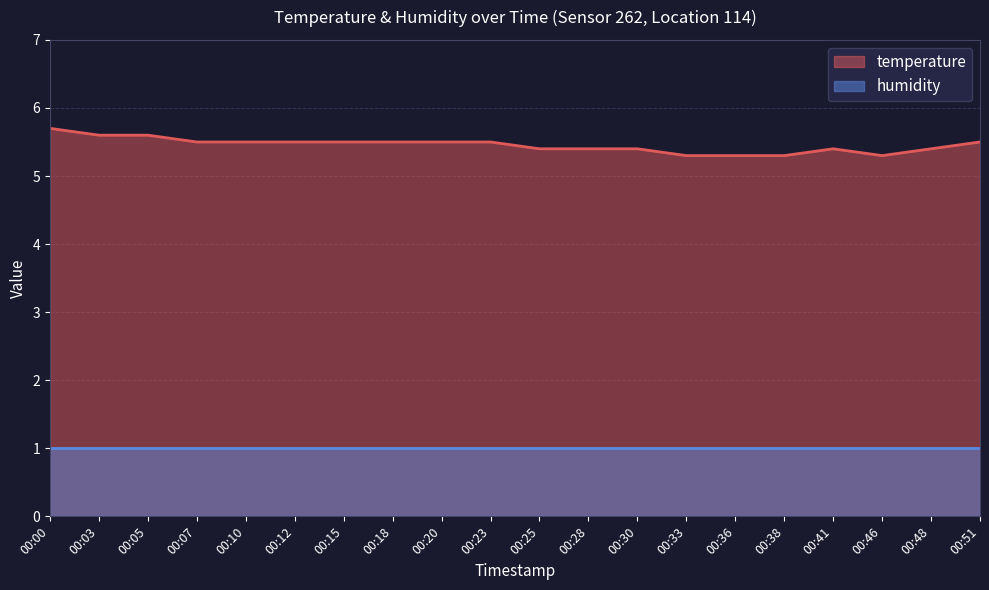

Which has a higher value, 00:23 or 00:07?

00:23